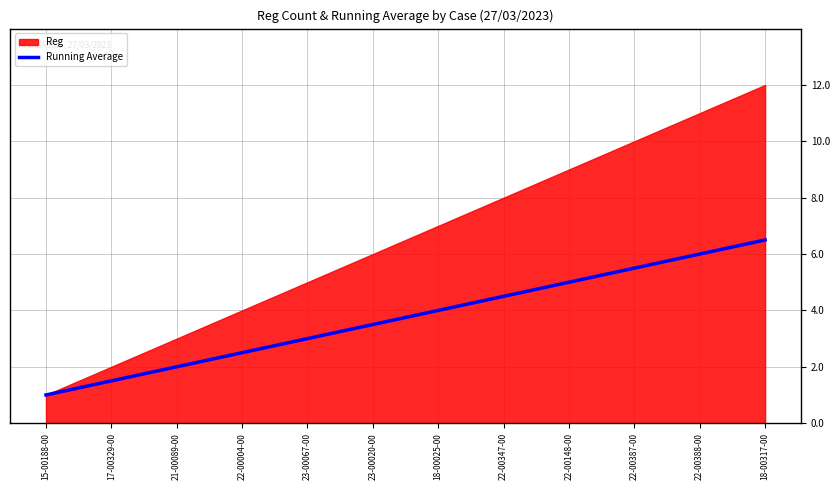

What is the highest value of the Running Average series?

6.5